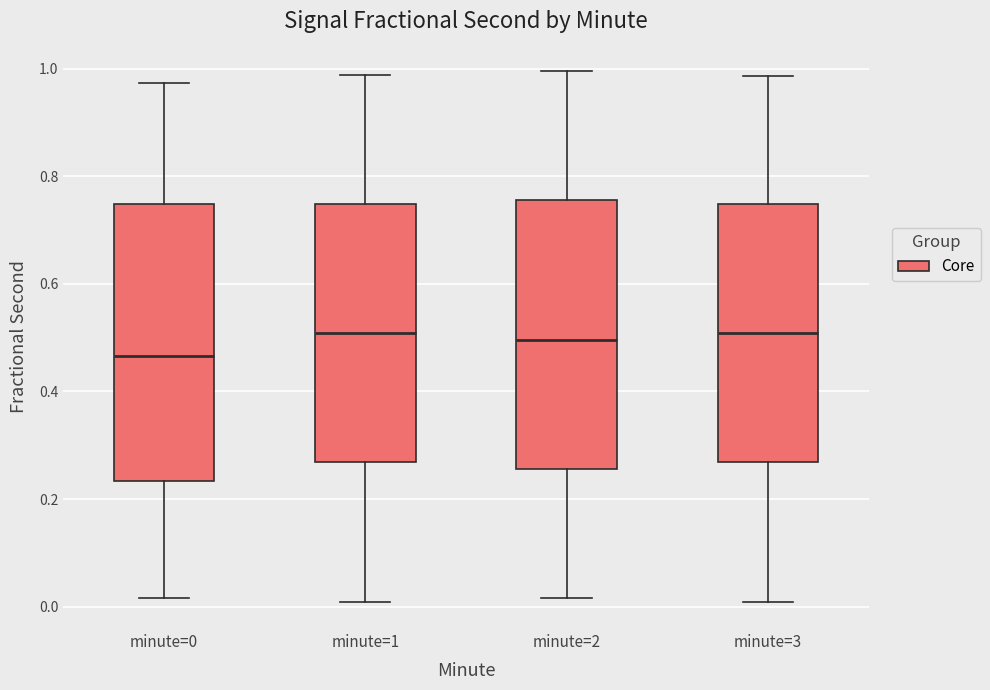

Which box's median line is the lowest?

minute=0